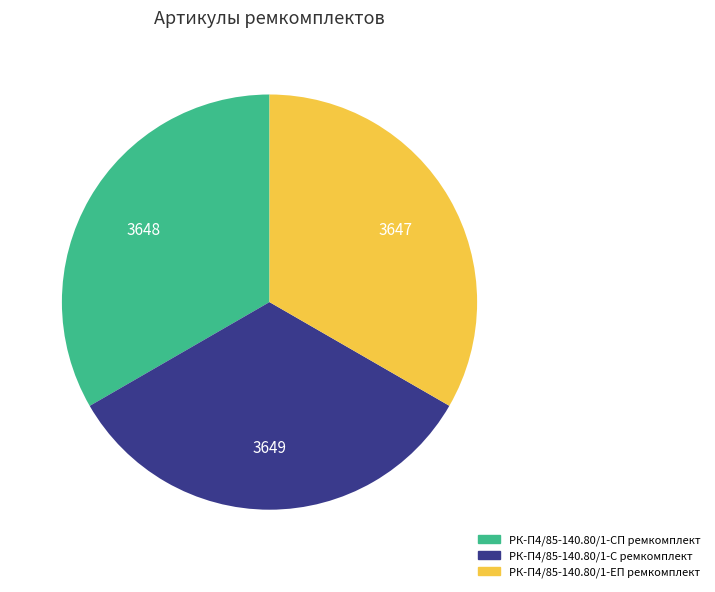

Combined, do РК-П4/85-140.80/1-С ремкомплект and РК-П4/85-140.80/1-ЕП ремкомплект account for over 50%?

Yes